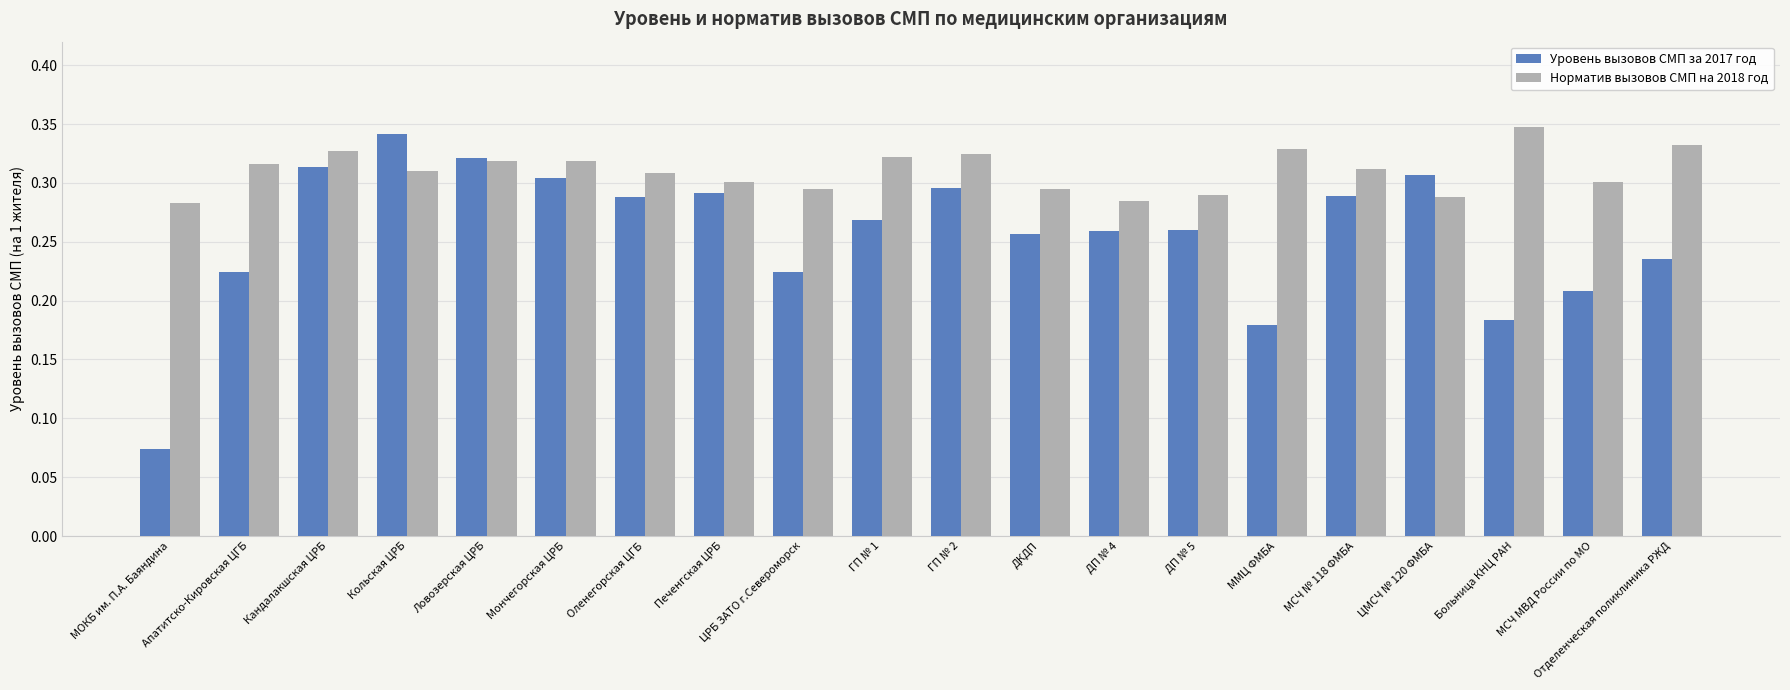

Which series has the widest spread of values?

Уровень вызовов СМП за 2017 год